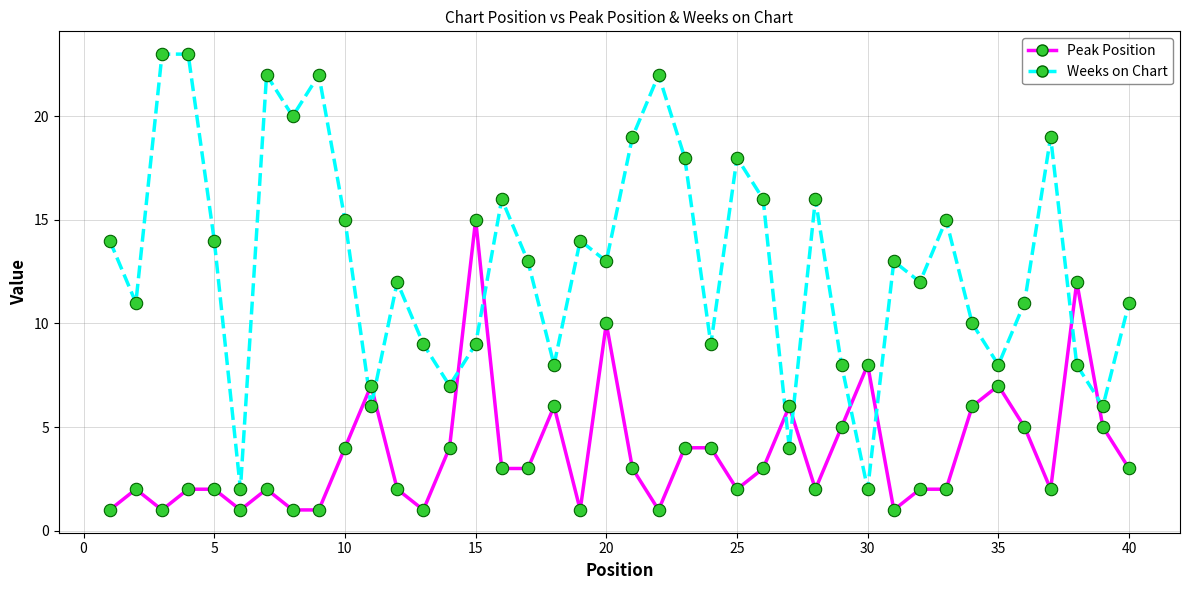

Which series has the largest total across all categories?

Weeks on Chart